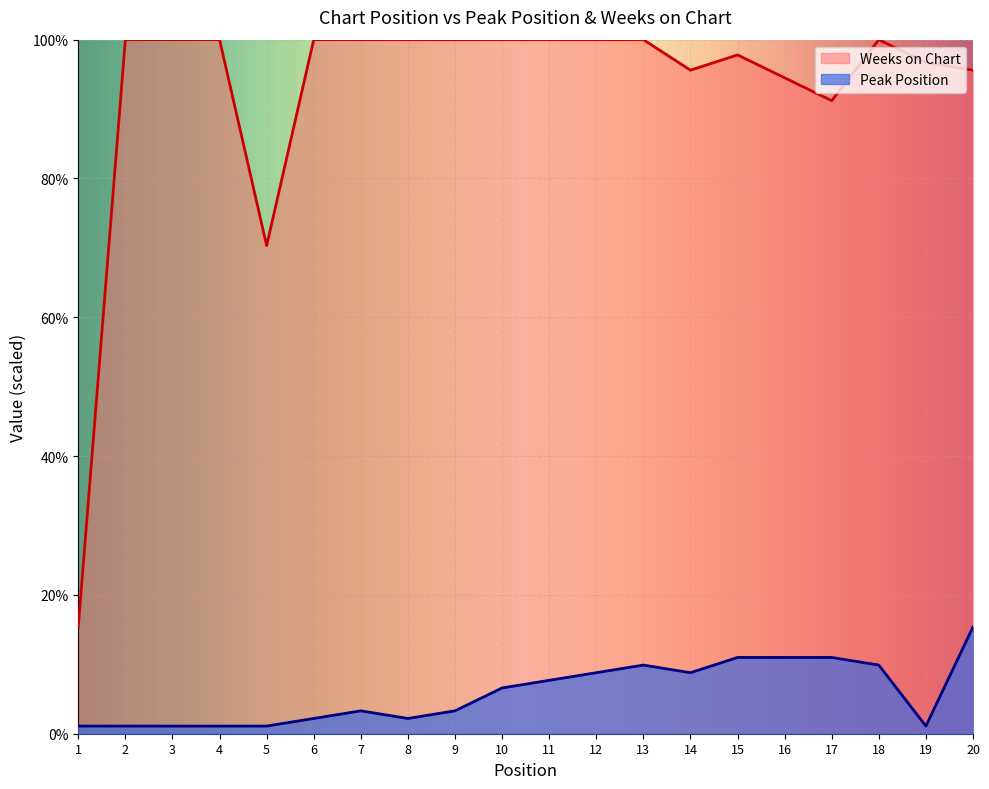

What is the value of the Weeks on Chart point at the 9th from the left?

100.0